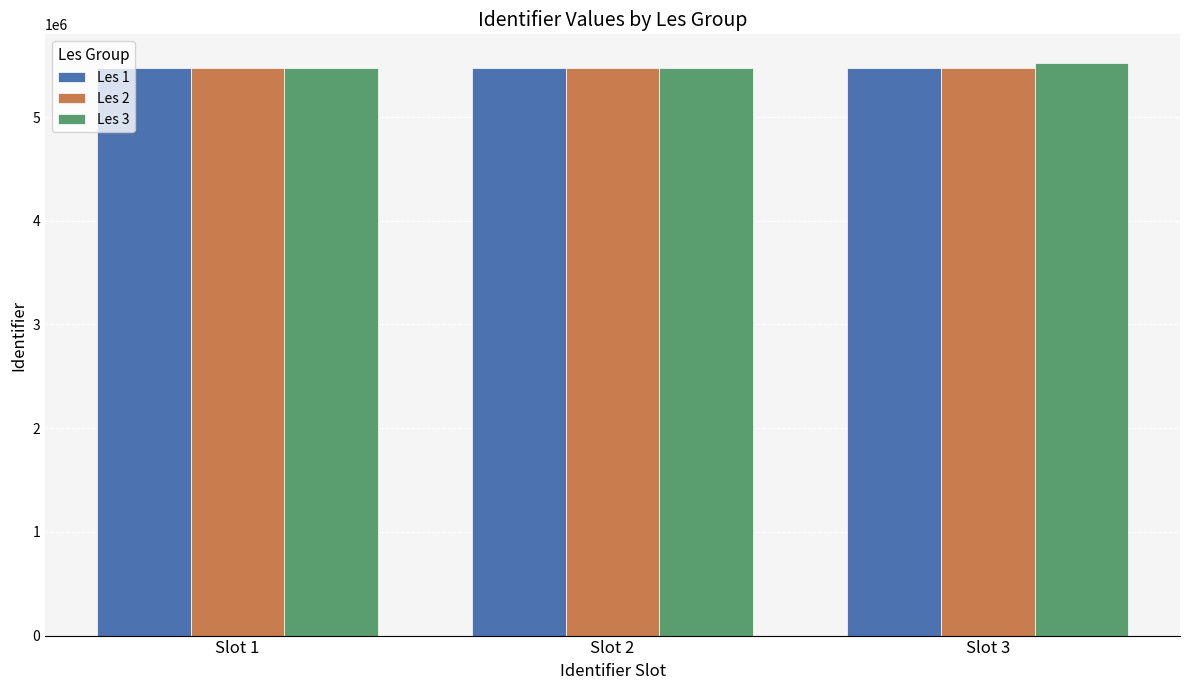

What is the difference between the highest and lowest values at Slot 2?

2141